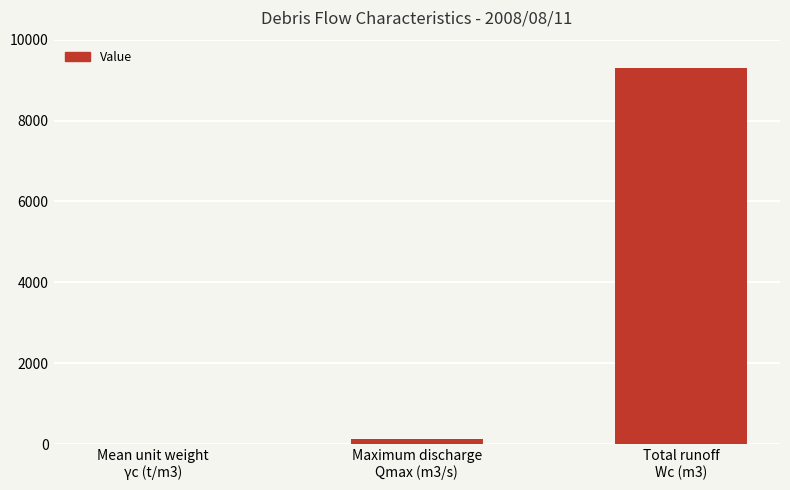

Is it true that the value at Maximum discharge
Qmax (m3/s) is 118.3?

True